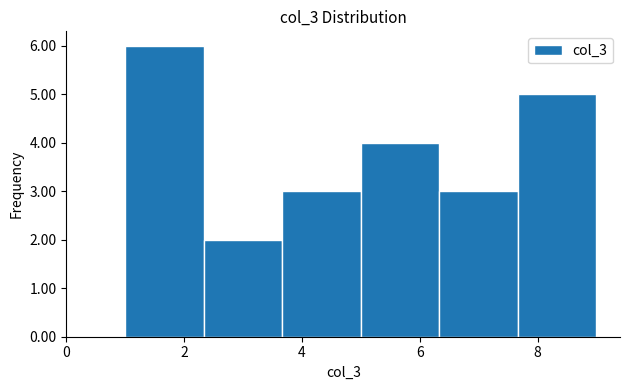

Over which range of the x-axis is the bar tallest?

1.0 to 2.4